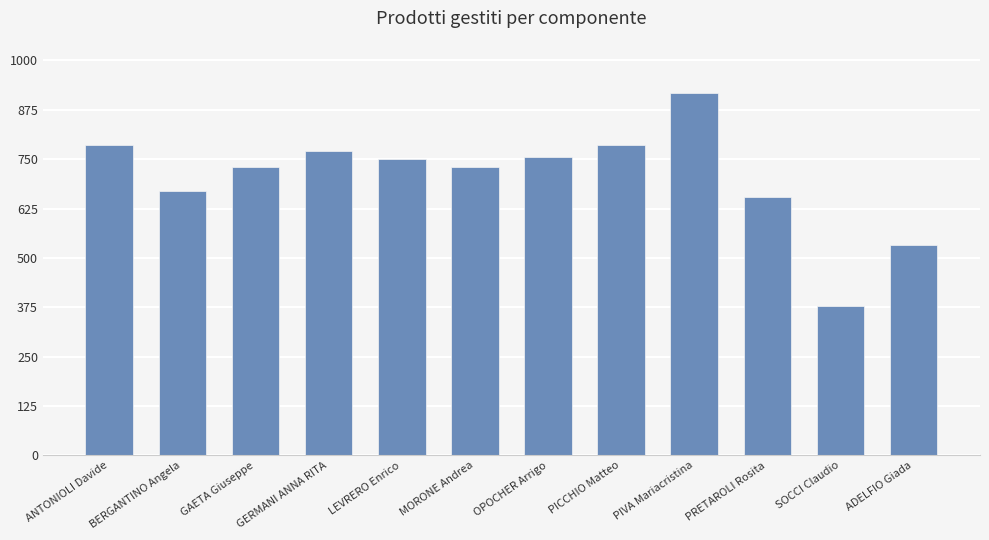

What position from the right is LEVRERO Enrico?

8